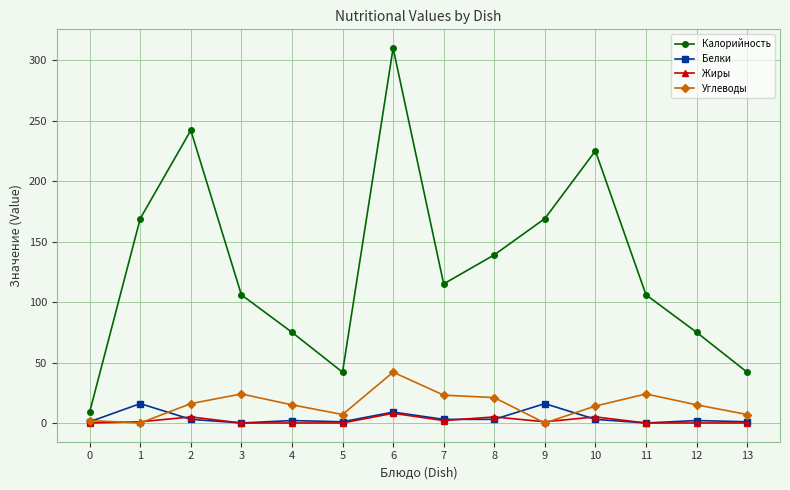

Which series has the largest range (max minus min)?

Калорийность